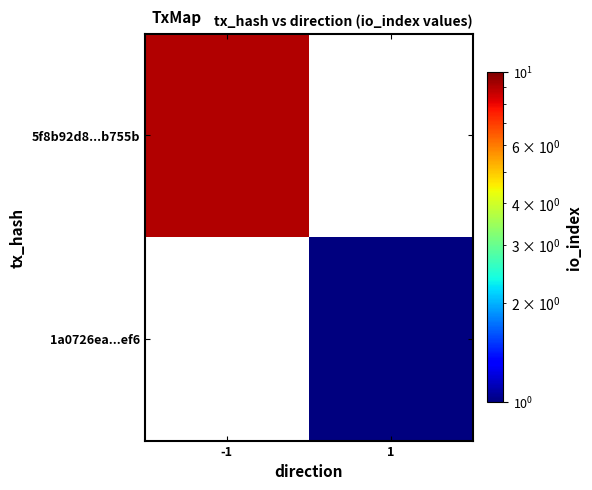

Reading left to right, extract all data points from this chart.

5f8b92d8...b755b: -1=9	1=0
1a0726ea...ef6: -1=0	1=1